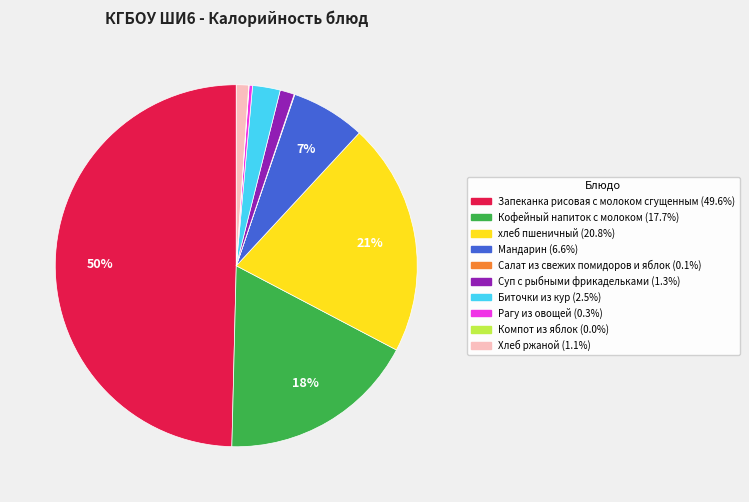

To the nearest percent, what portion does Биточки из кур represent?

2%